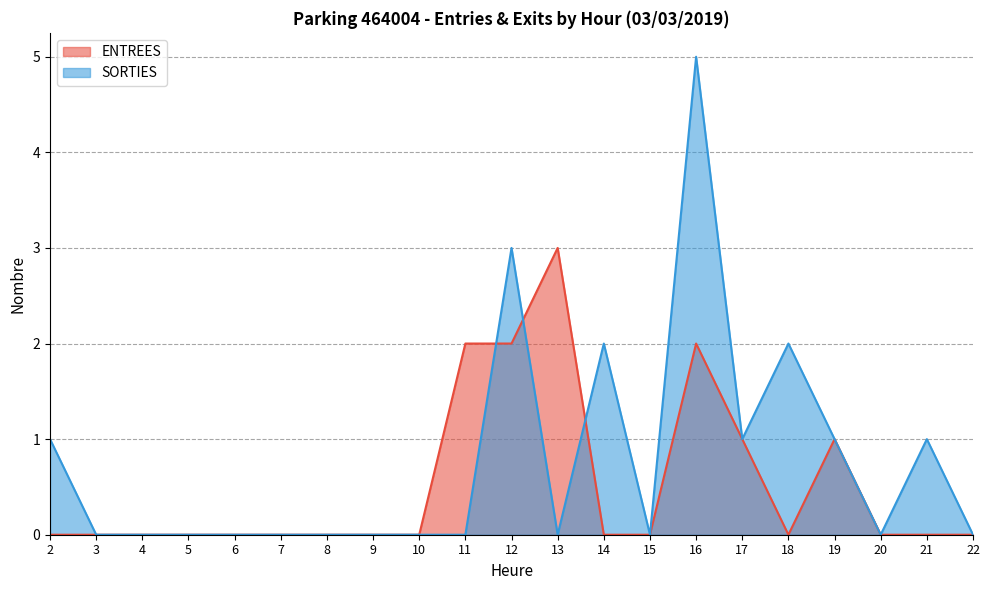

Reading left to right, what are all the values shown in this chart?

ENTREES: 0	0	0	0	0	0	0	0	0	2	2	3	0	0	2	1	0	1	0	0	0
SORTIES: 1	0	0	0	0	0	0	0	0	0	3	0	2	0	5	1	2	1	0	1	0